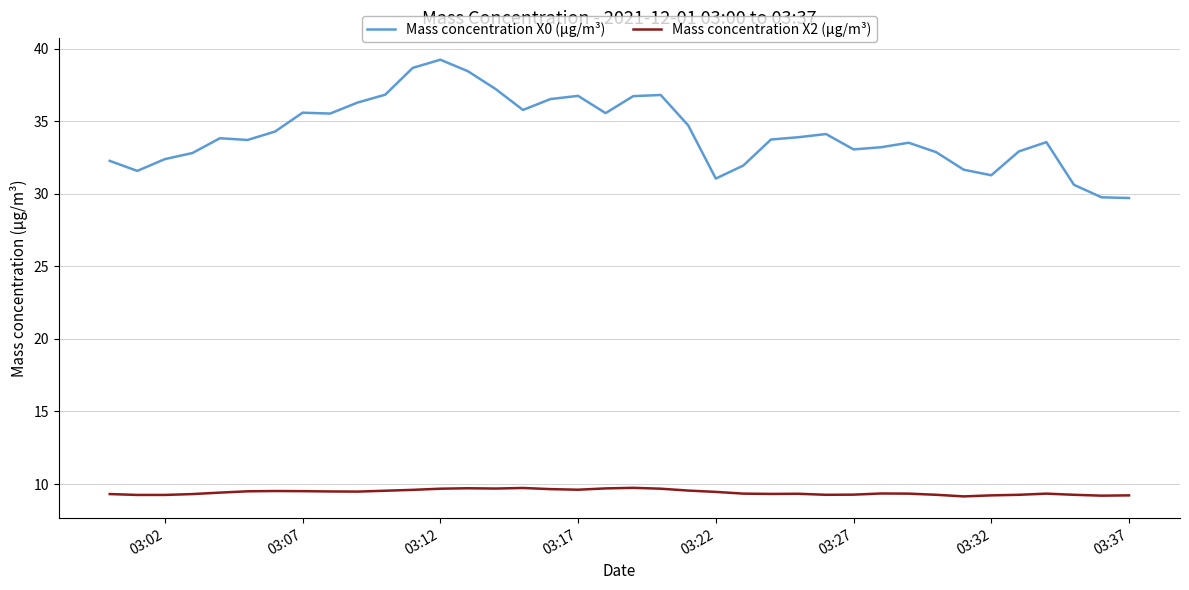

What is the maximum value shown in the chart?

39.2